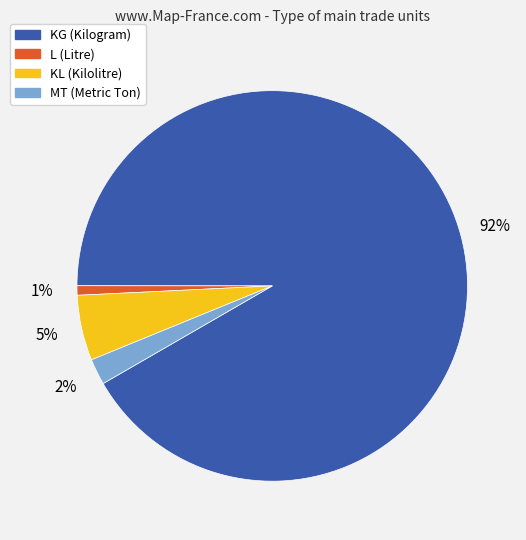

Between KL and MT, which is larger?

KL